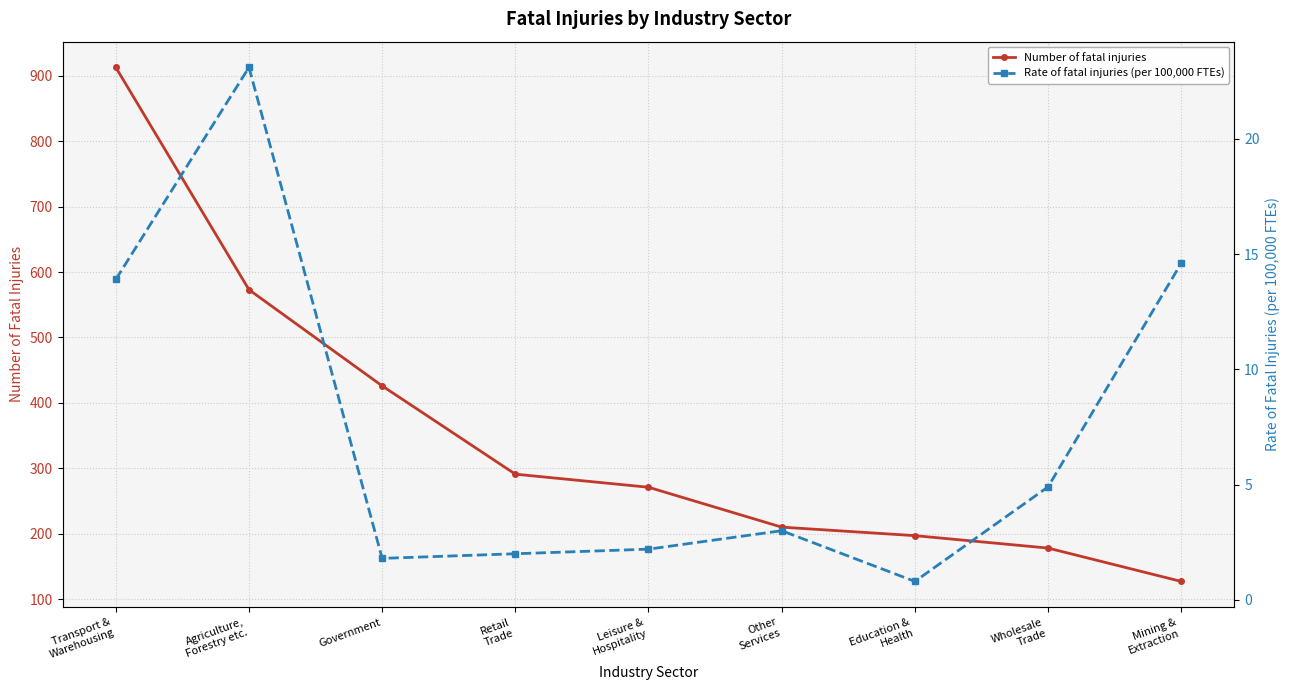

What is the label of the 3rd point from the left?

Government